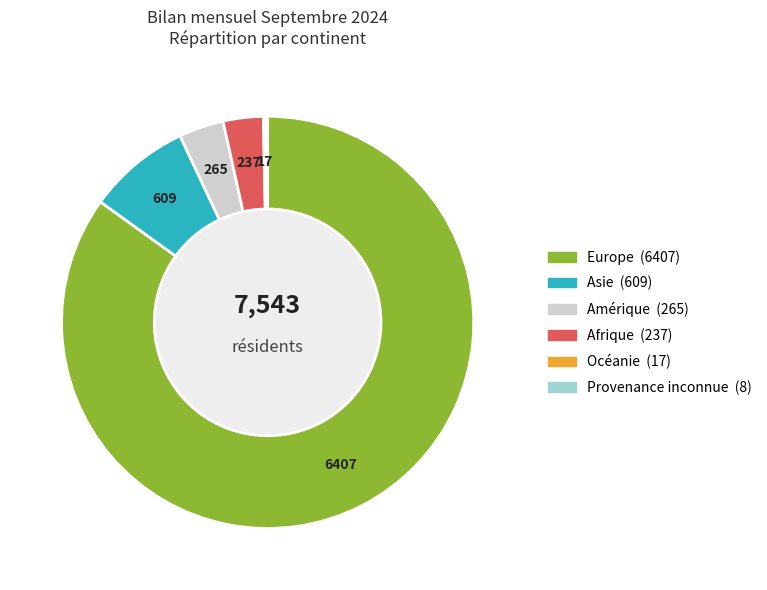

Which slice is the largest?

Europe